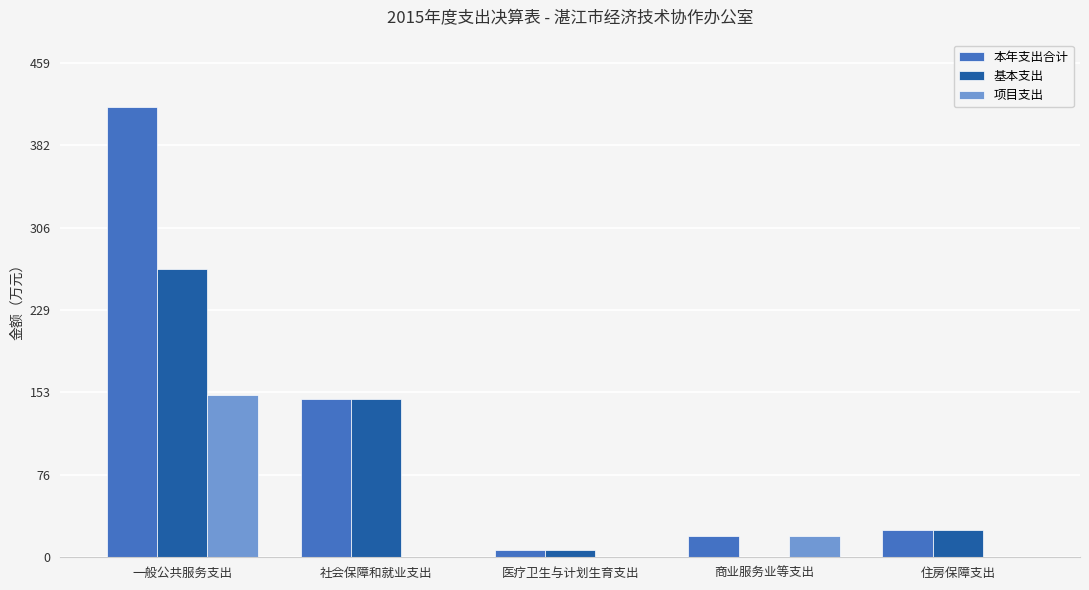

What is the greatest value displayed?

417.8